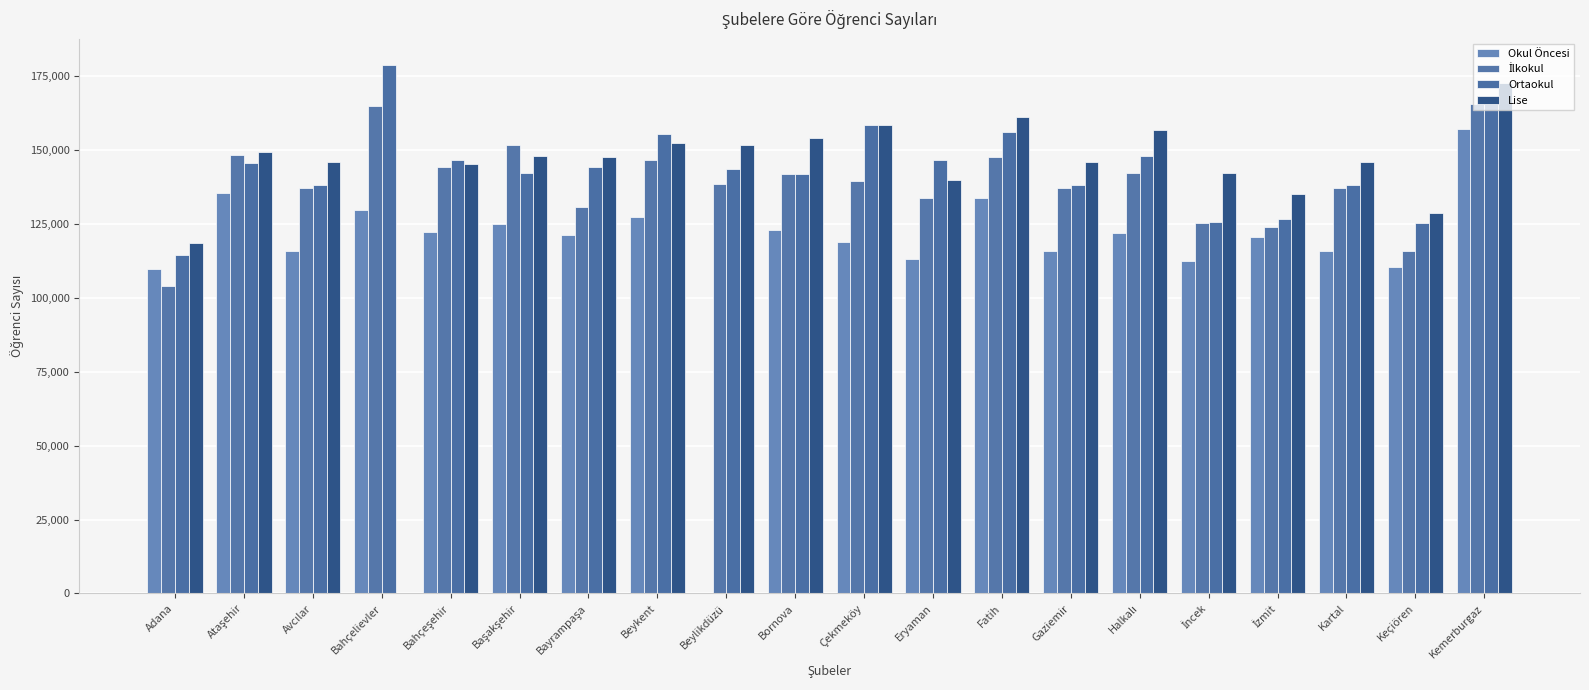

Reading left to right, list all the values displayed in this chart.

Okul Öncesi: 109793	135545	115741	129635	122220	124964	121261	127478	0	123117	119068	113229	133656	115741	121792	112400	120714	115741	110618	157037
İlkokul: 103984	148276	137021	164839	144299	151875	130659	146583	138666	141885	139637	133688	147679	137021	142187	125469	124089	137021	115894	165613
Ortaokul: 114364	145701	138154	178687	146752	142260	144188	155334	143639	141749	158624	146583	156077	138154	147982	125693	126749	138154	125228	167012
Lise: 118649	149333	145949	0	145162	147966	147671	152487	151622	154186	158433	139904	161087	145949	156799	142106	135199	145949	128862	172683